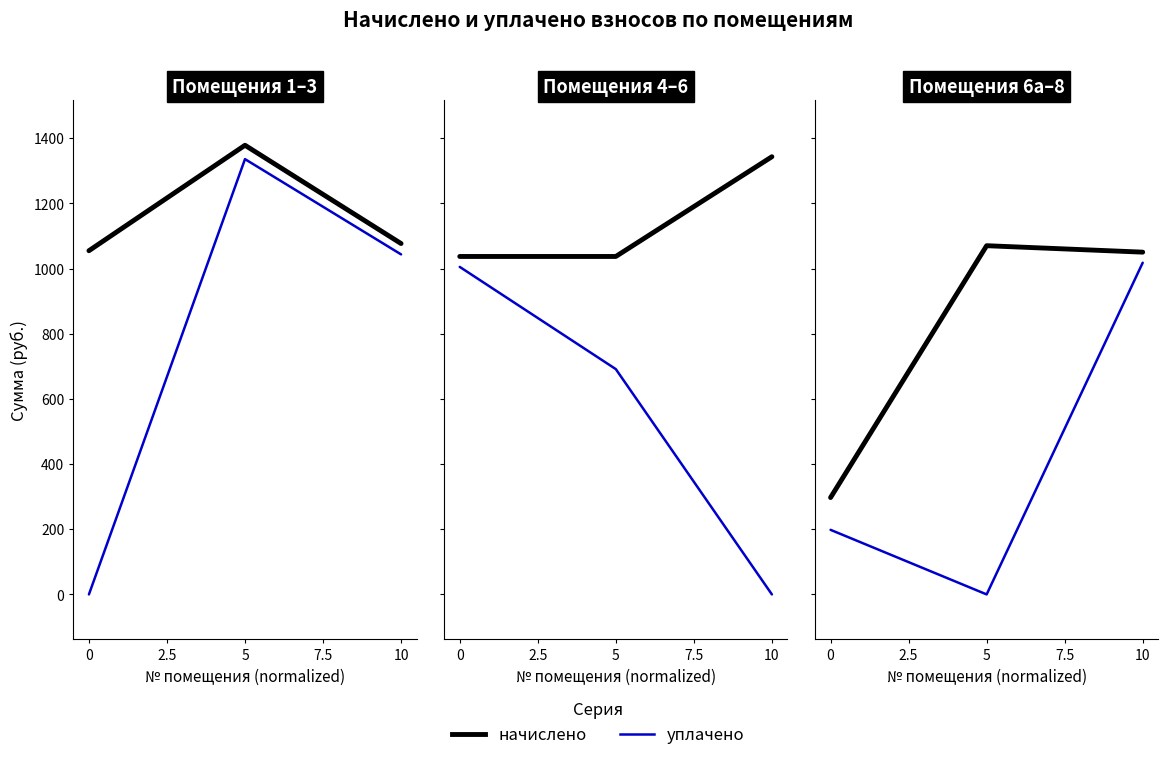

At which category is the sum across all series the highest?

10